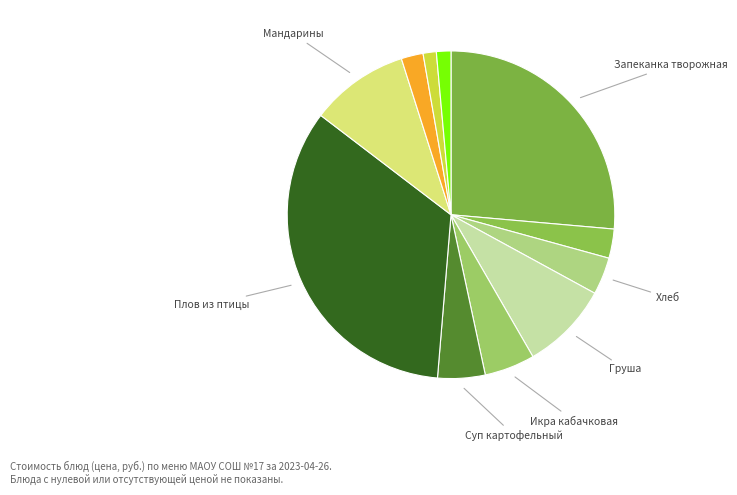

Count the number of slices in the pie.

11